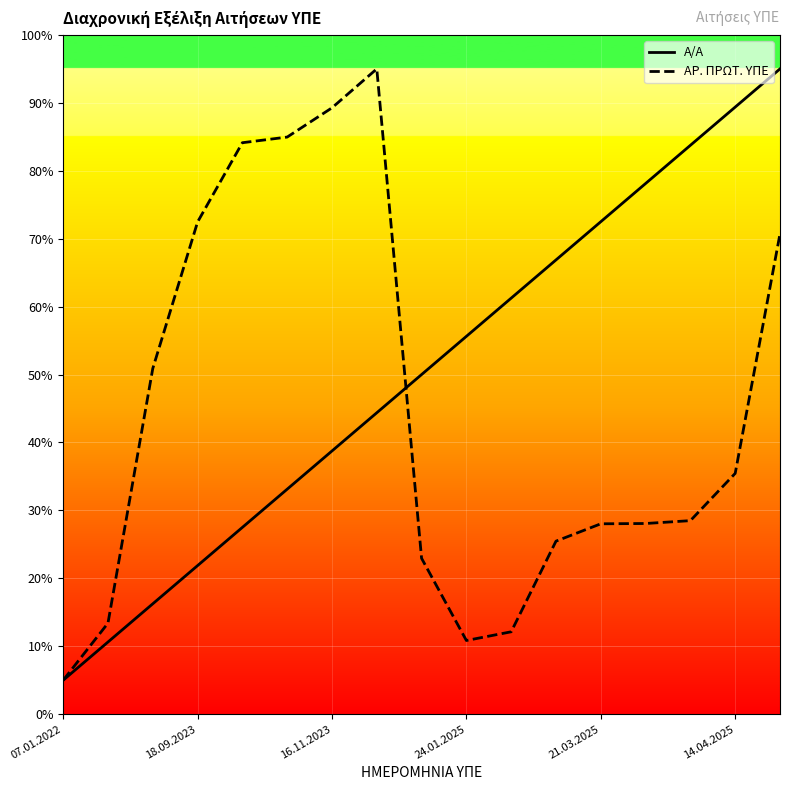

True or false: Α/Α has more than 2 points higher than both neighbors.

False